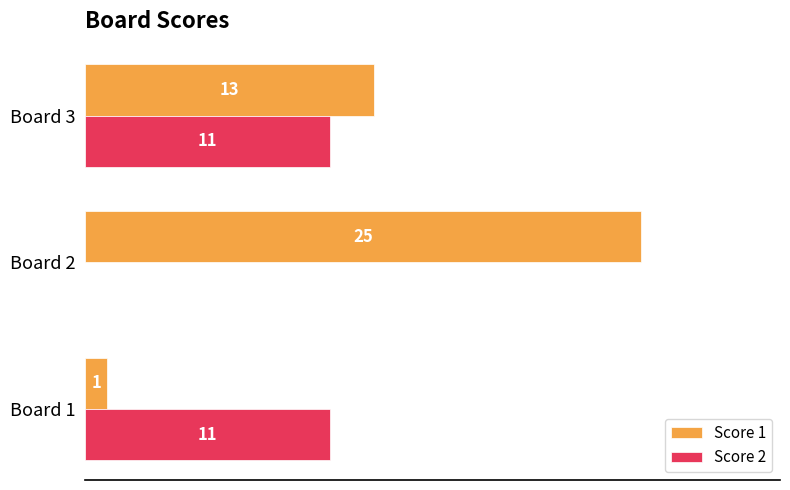

Which category has the highest value across all series?

Board 2